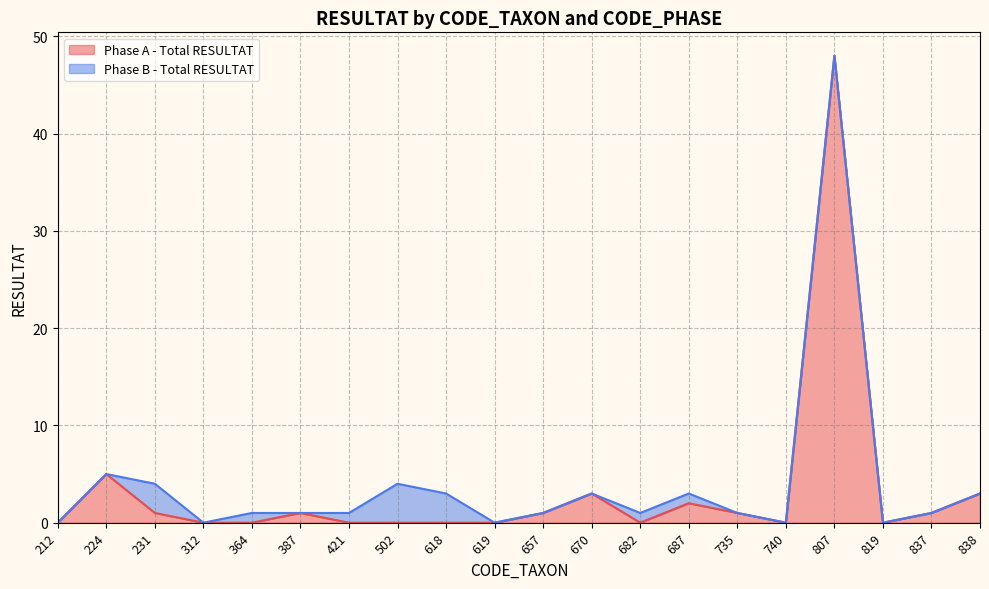

True or false: there are more than 1 points higher than both neighbors.

True